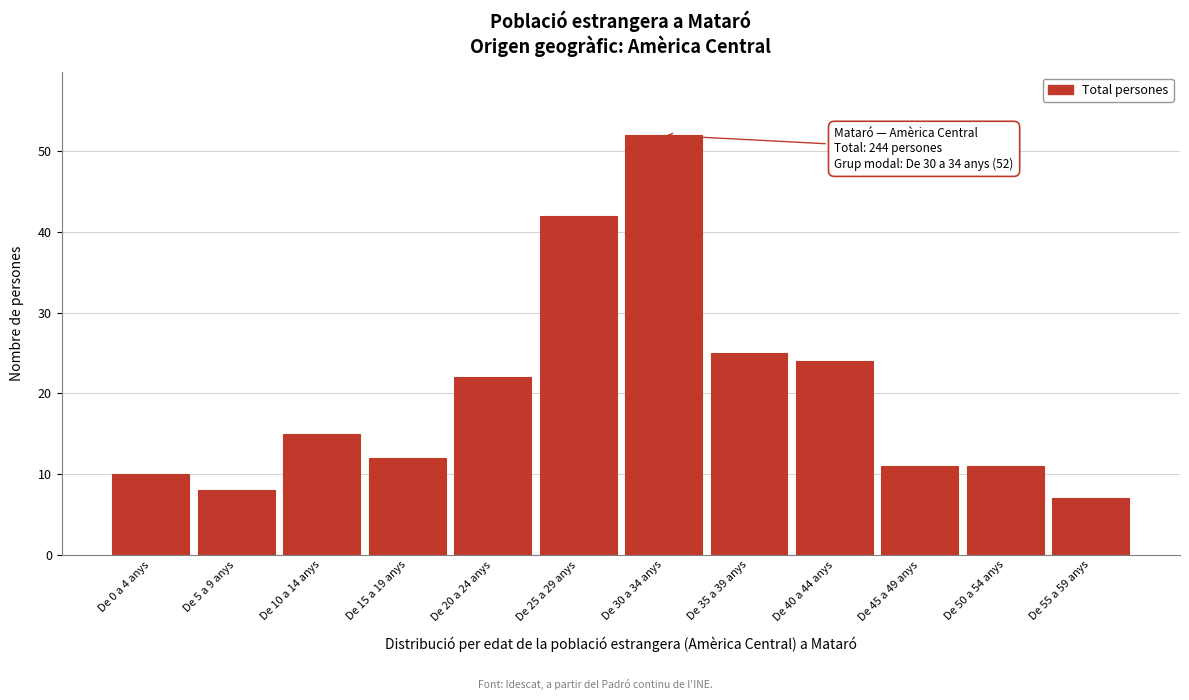

Reading left to right, extract all data points from this chart.

De 0 a 4 anys=10	De 5 a 9 anys=8	De 10 a 14 anys=15	De 15 a 19 anys=12	De 20 a 24 anys=22	De 25 a 29 anys=42	De 30 a 34 anys=52	De 35 a 39 anys=25	De 40 a 44 anys=24	De 45 a 49 anys=11	De 50 a 54 anys=11	De 55 a 59 anys=7